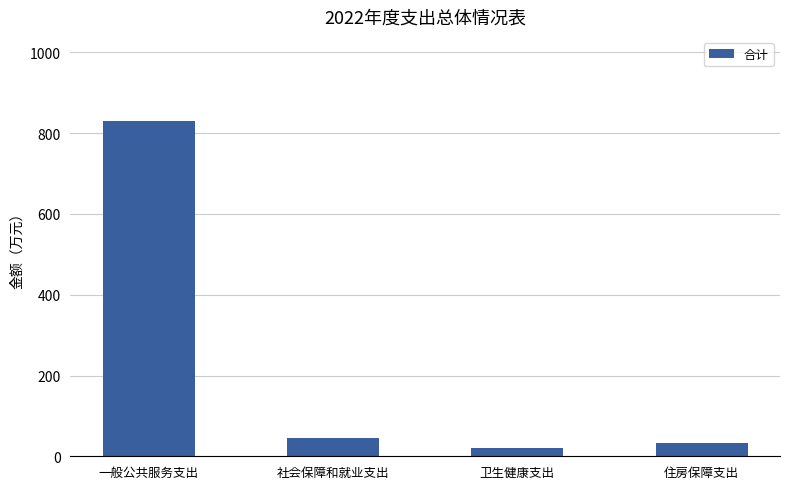

What is the difference between the maximum and second lowest values?

799.1